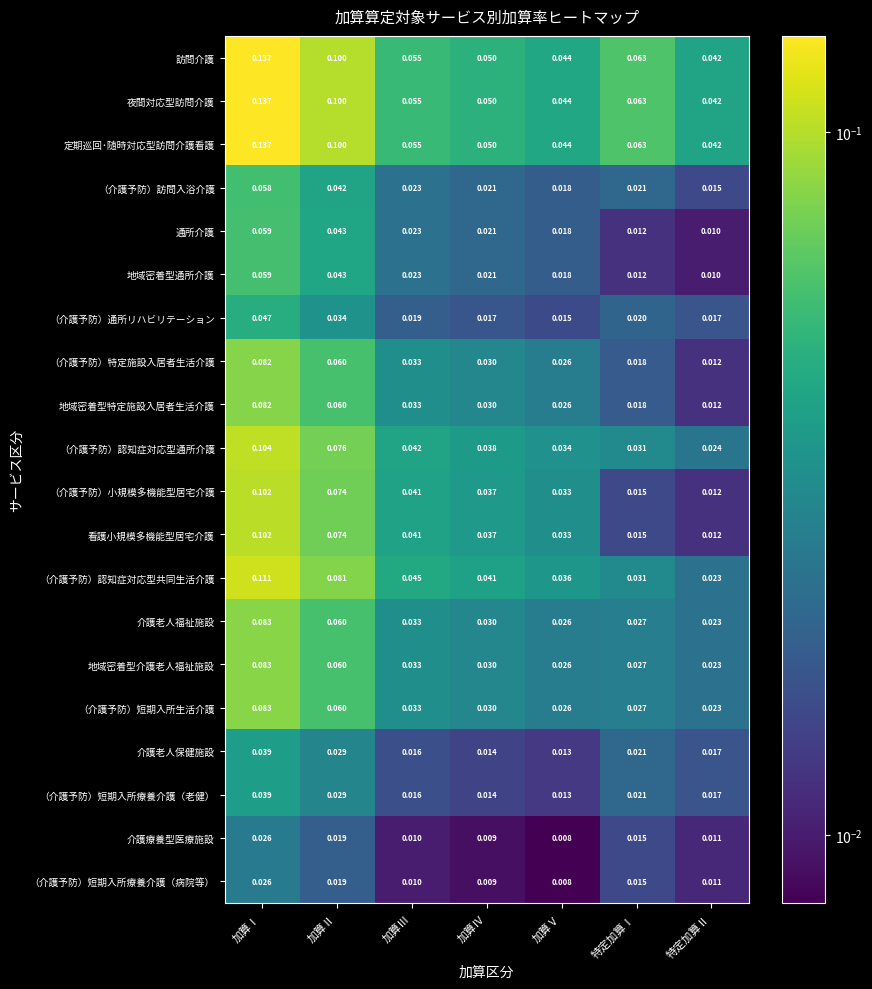

What is the spread (max minus min) of values at 加算Ⅰ?

0.1